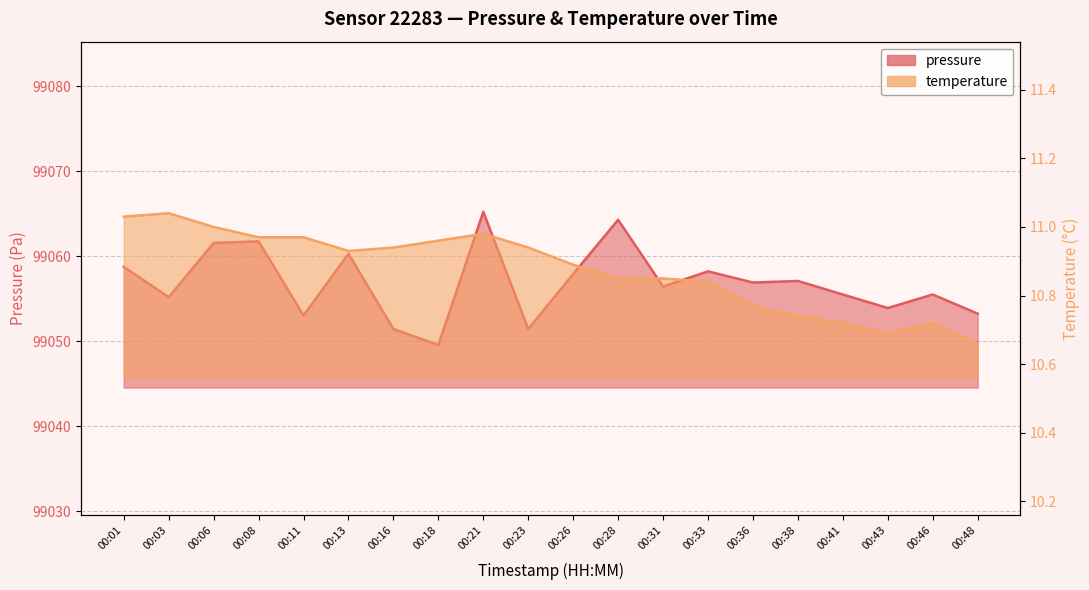

Reading left to right, list all the values displayed in this chart.

pressure: 99058.8	99055.2	99061.6	99061.8	99053.0	99060.3	99051.4	99049.6	99065.2	99051.4	99057.9	99064.3	99056.4	99058.2	99056.9	99057.1	99055.5	99053.9	99055.5	99053.2
temperature: 11.0	11.0	11.0	11.0	11.0	10.9	10.9	11.0	11.0	10.9	10.9	10.8	10.8	10.8	10.8	10.7	10.7	10.7	10.7	10.7